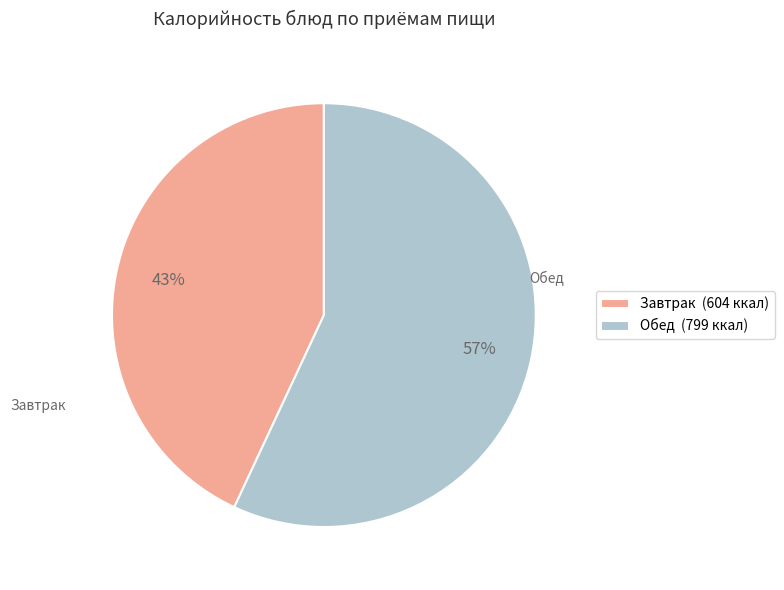

To the nearest percent, what is the average slice percentage?

50%